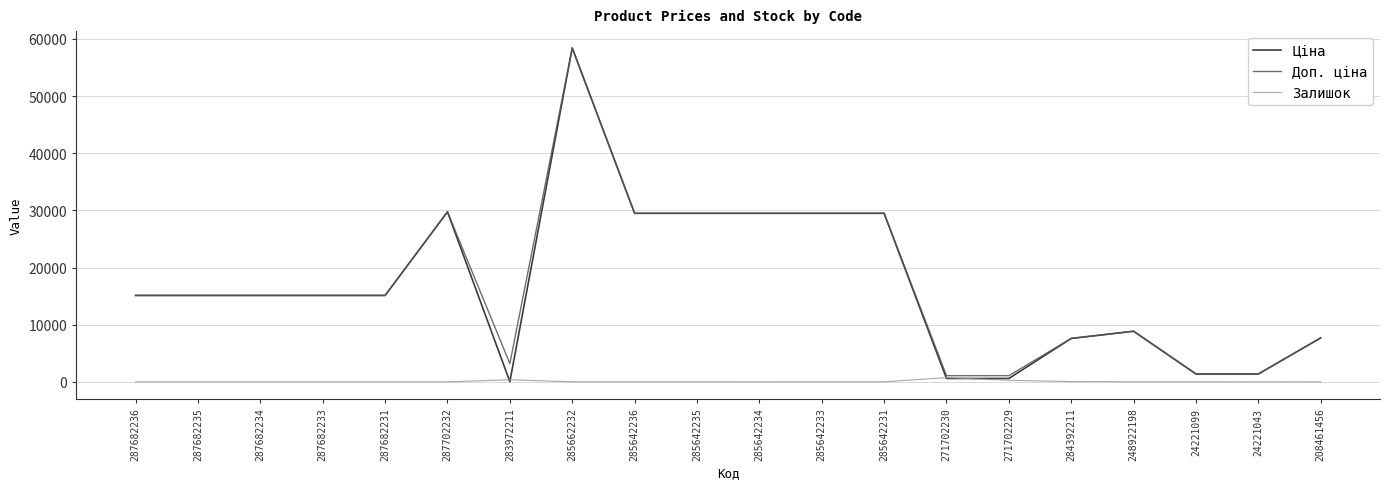

What is the spread (max minus min) of values at 287682233?

15120.0